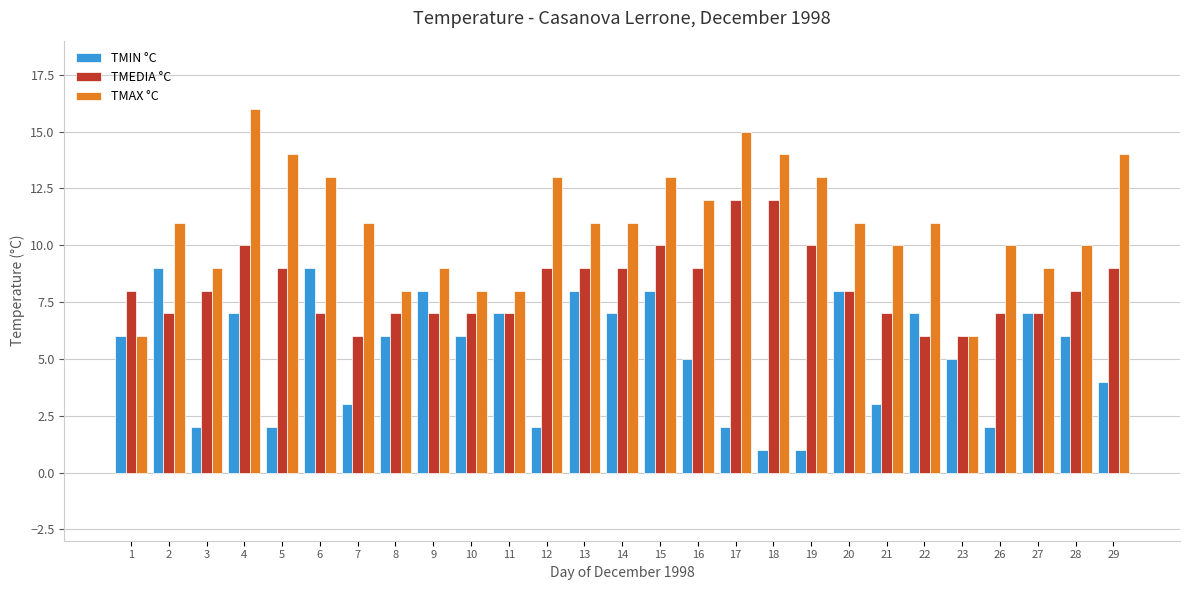

List the series in order of their peak value, lowest first.

TMIN °C, TMEDIA °C, TMAX °C